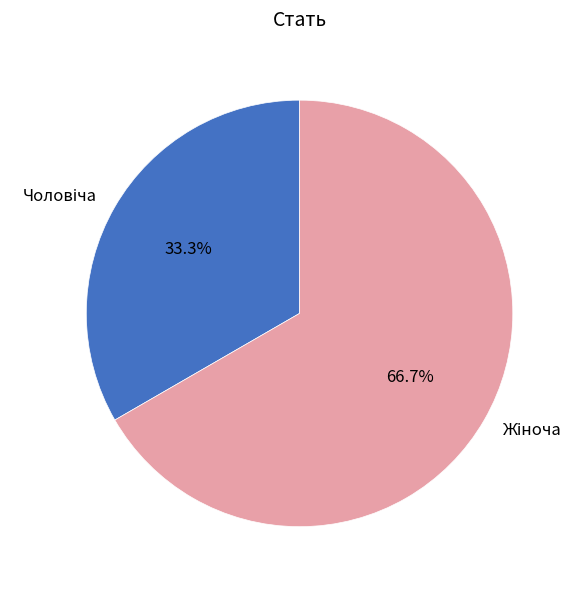

Is there a majority slice in this chart?

Yes